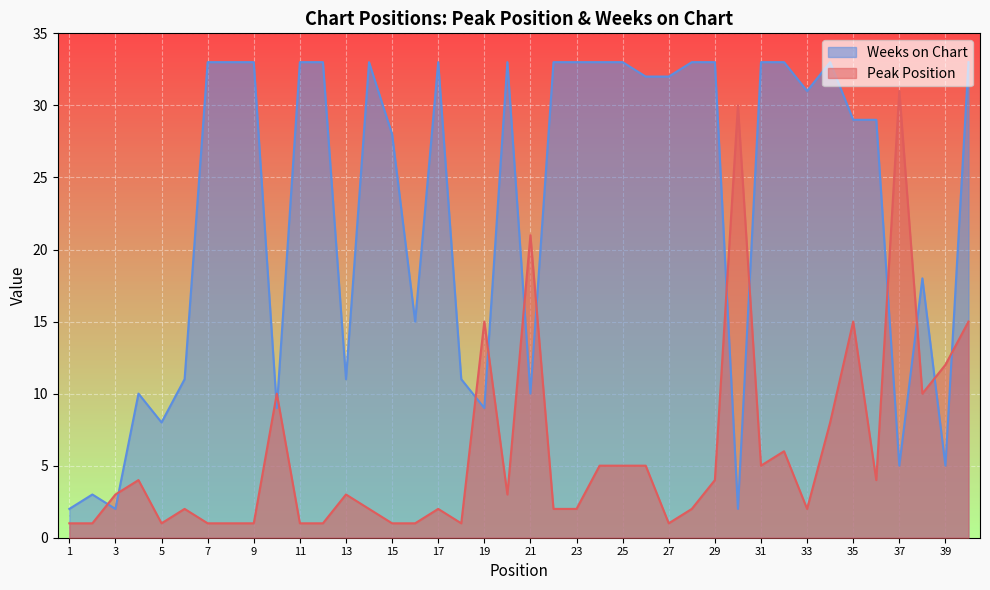

Between 24 and 40, which series saw the biggest shift?

Peak Position